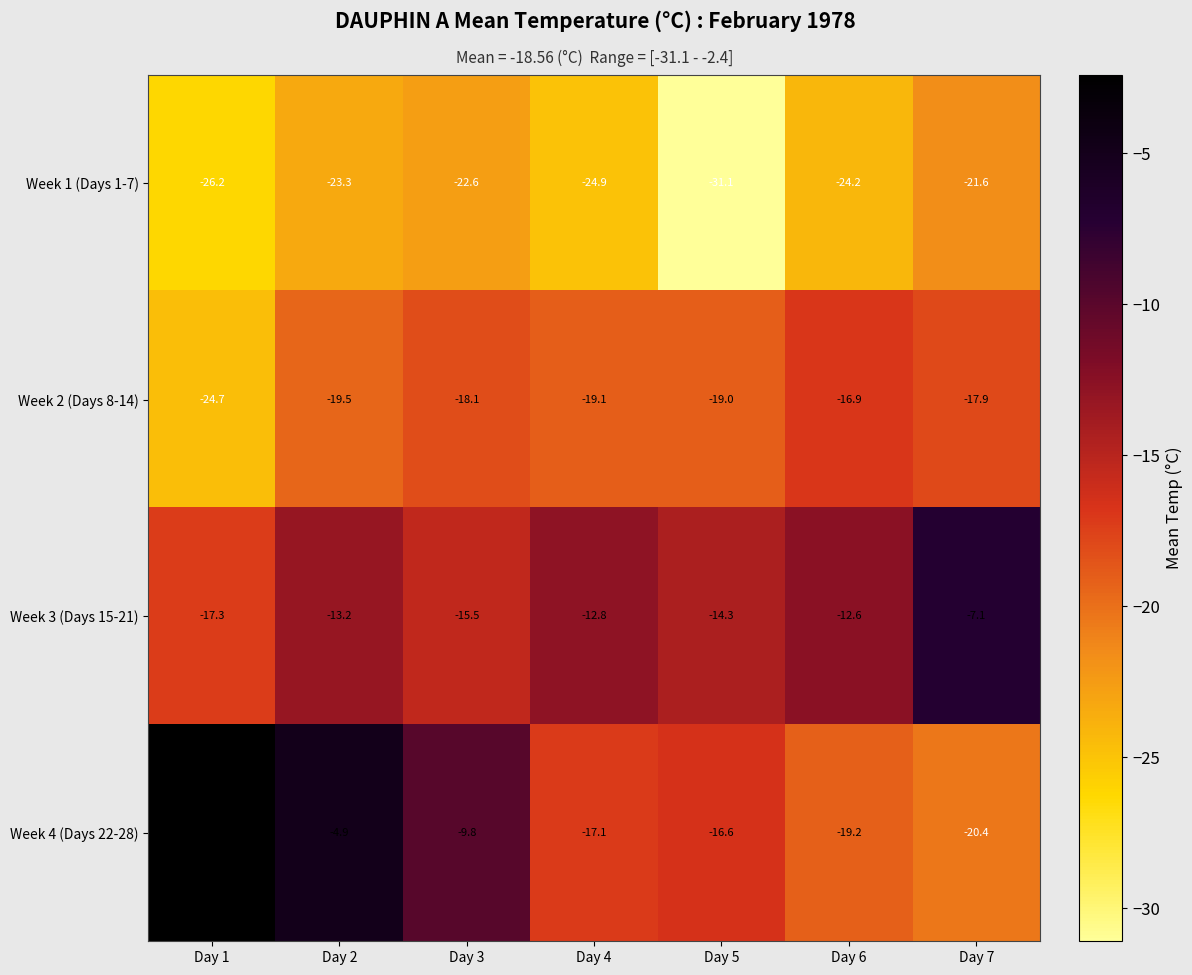

The value of Week 3 (Days 15-21) at Day 2 is -13.2. True or false?

True